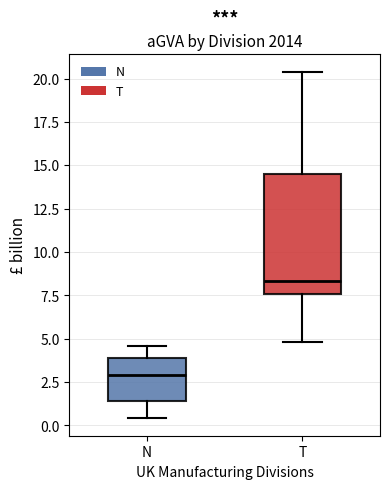

Reading left to right, read every box against the y-axis: the position of its median line, the range the box covers, and the ends of its whiskers. The values are not printed on the chart, so give them approximately, as read against the axis.

N: median 3.0, box 1.5 to 4.0, whiskers 0.5 to 4.5
T: median 8.5, box 7.5 to 14.5, whiskers 5.0 to 20.5